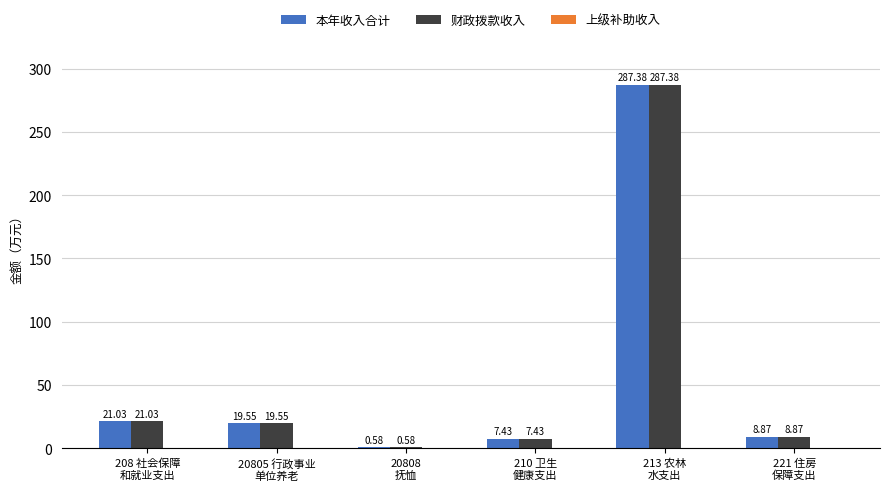

What is the sum of all 财政拨款收入 values?

344.8